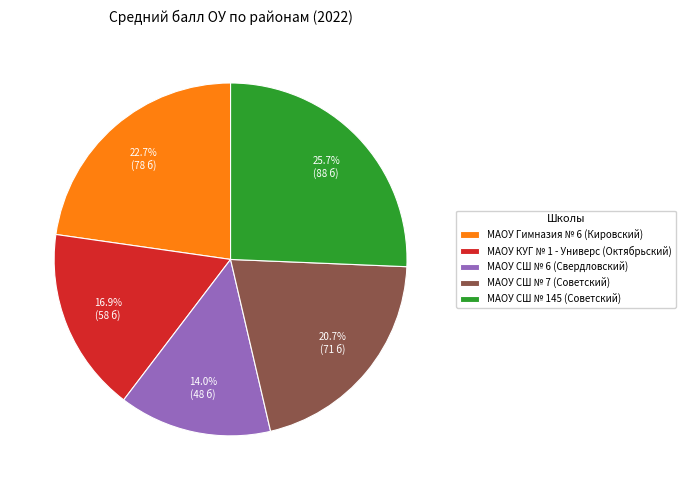

What is the smallest slice in the pie chart?

МАОУ СШ № 6 (Свердловский)